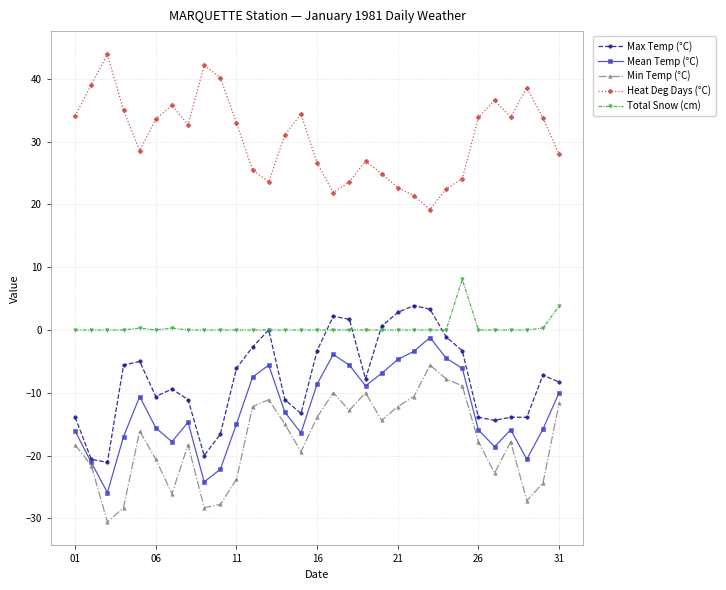

True or false: Total Snow (cm) has more than 1 points higher than both neighbors.

True